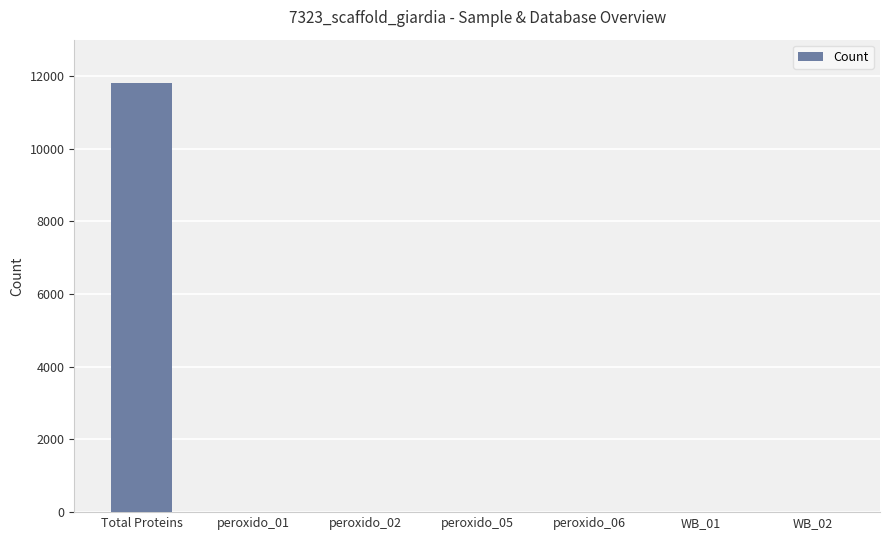

At which category does the chart reach its peak across all series?

Total Proteins